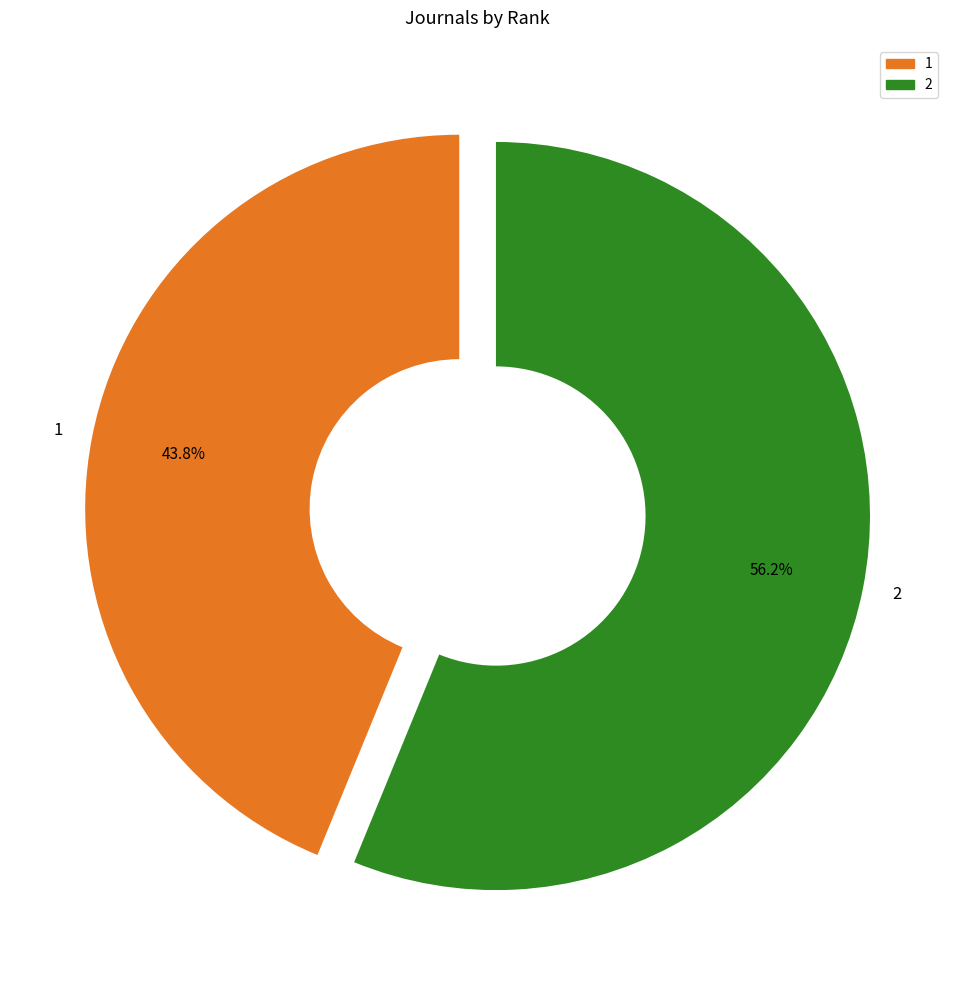

To the nearest percent, what is the difference between the 2 and 1 slice percentages?

12%